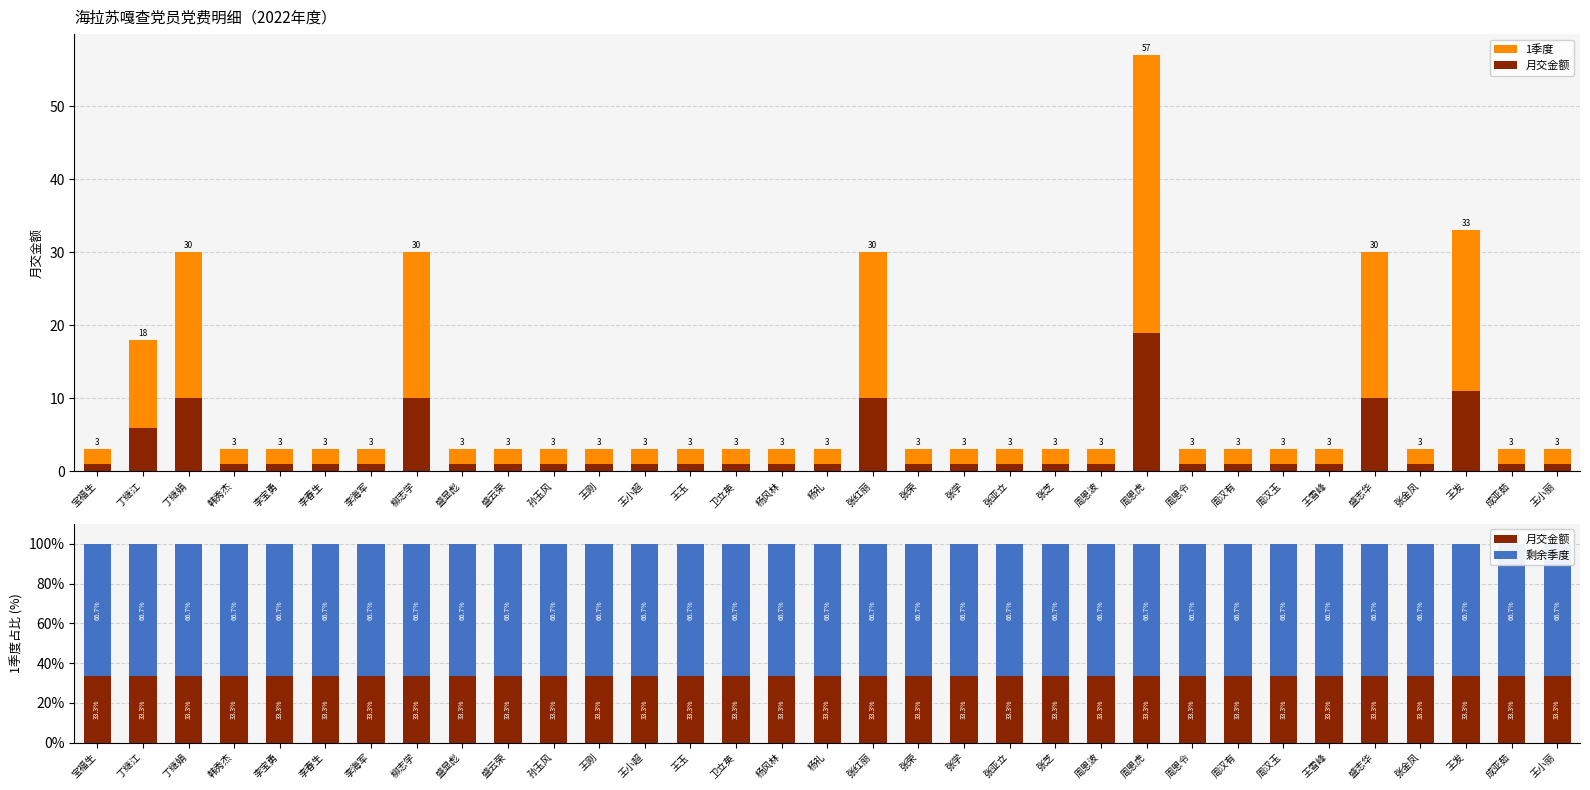

What are all the series names shown in the legend?

1季度, 月交金额, 剩余季度